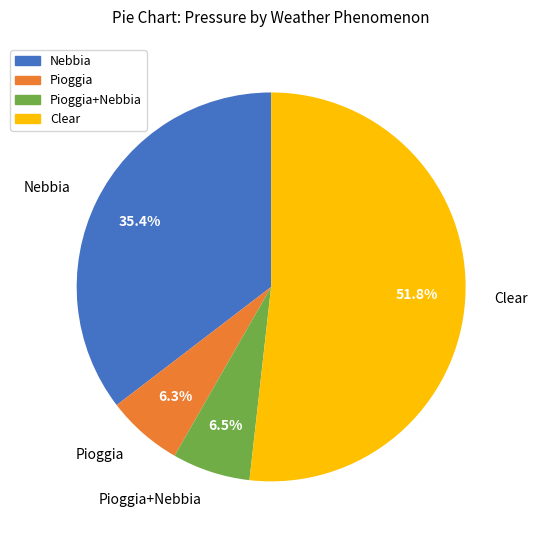

Is there a majority slice in this chart?

Yes